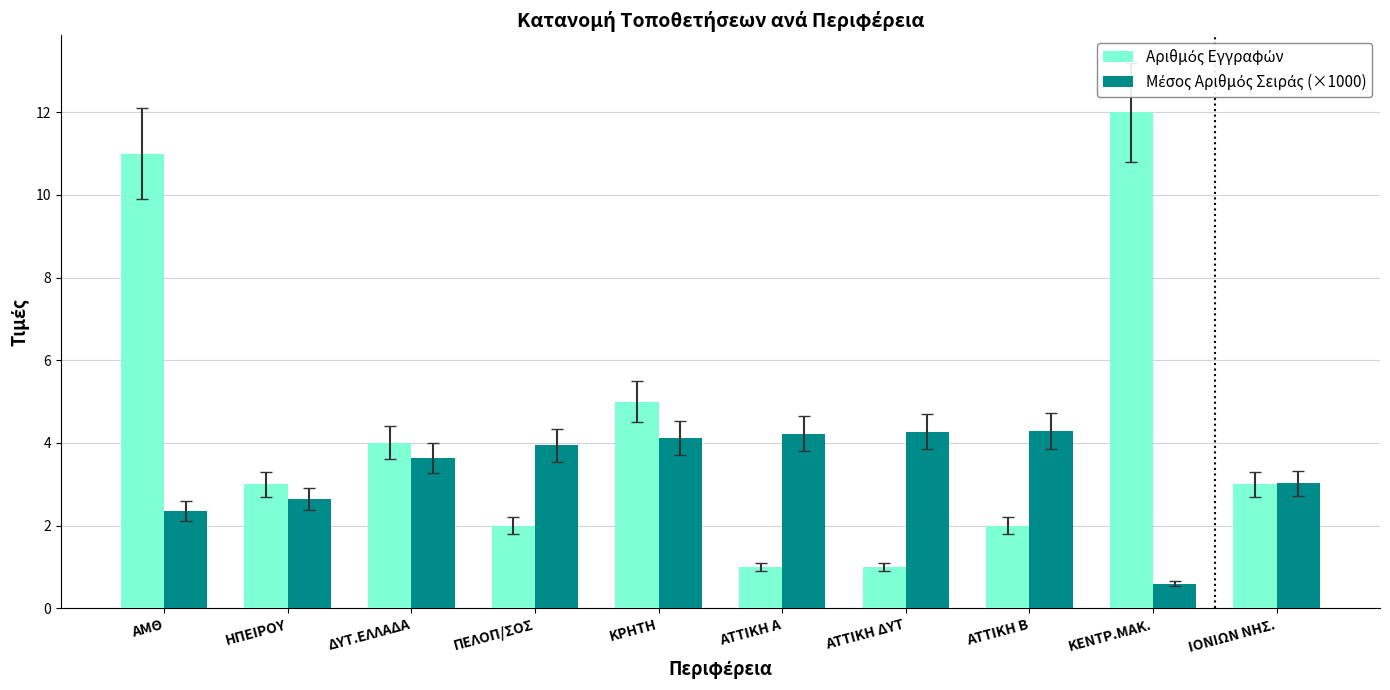

Which label corresponds to the smallest value in the chart?

ΚΕΝΤΡ.ΜΑΚ.